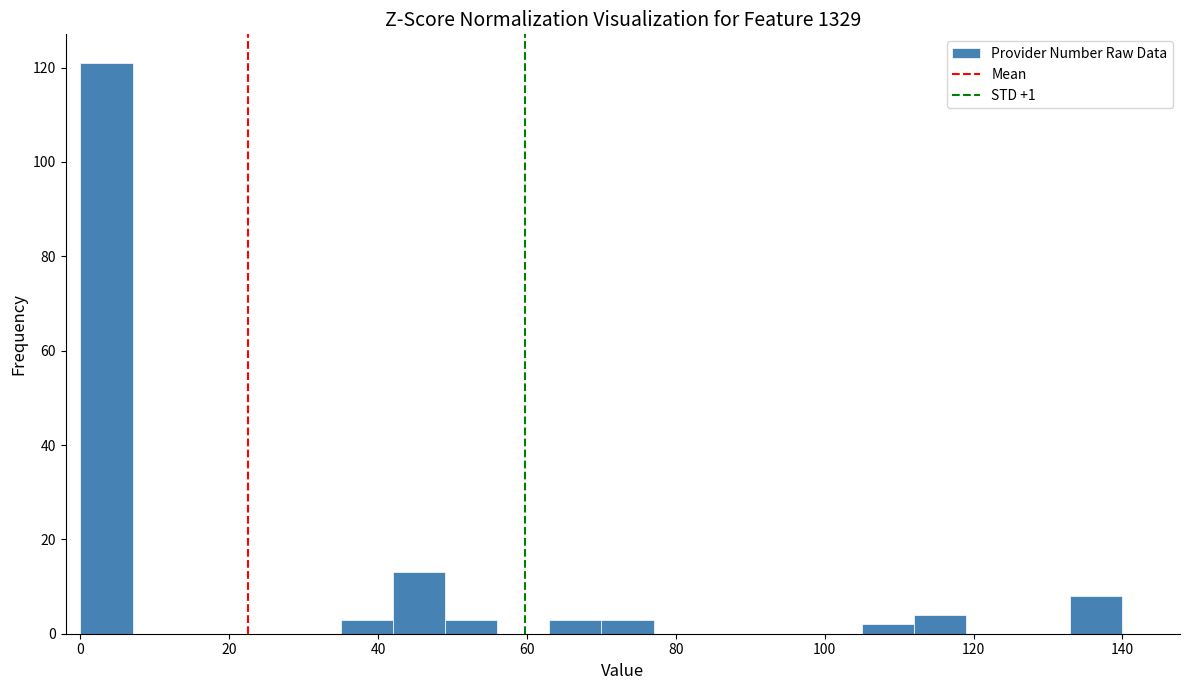

Around what value on the x-axis is the tallest bar? Give the approximate position of its centre, as read against the axis.

4